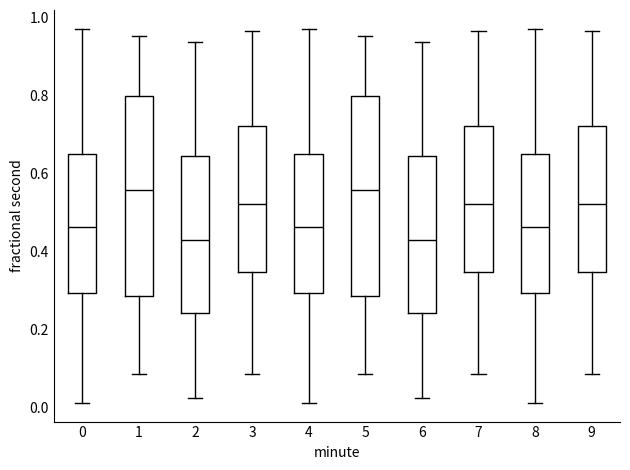

Where is the lower edge of the box at x = 2 on the y-axis? The values are not printed on the chart, so give them approximately, as read against the axis.

0.24